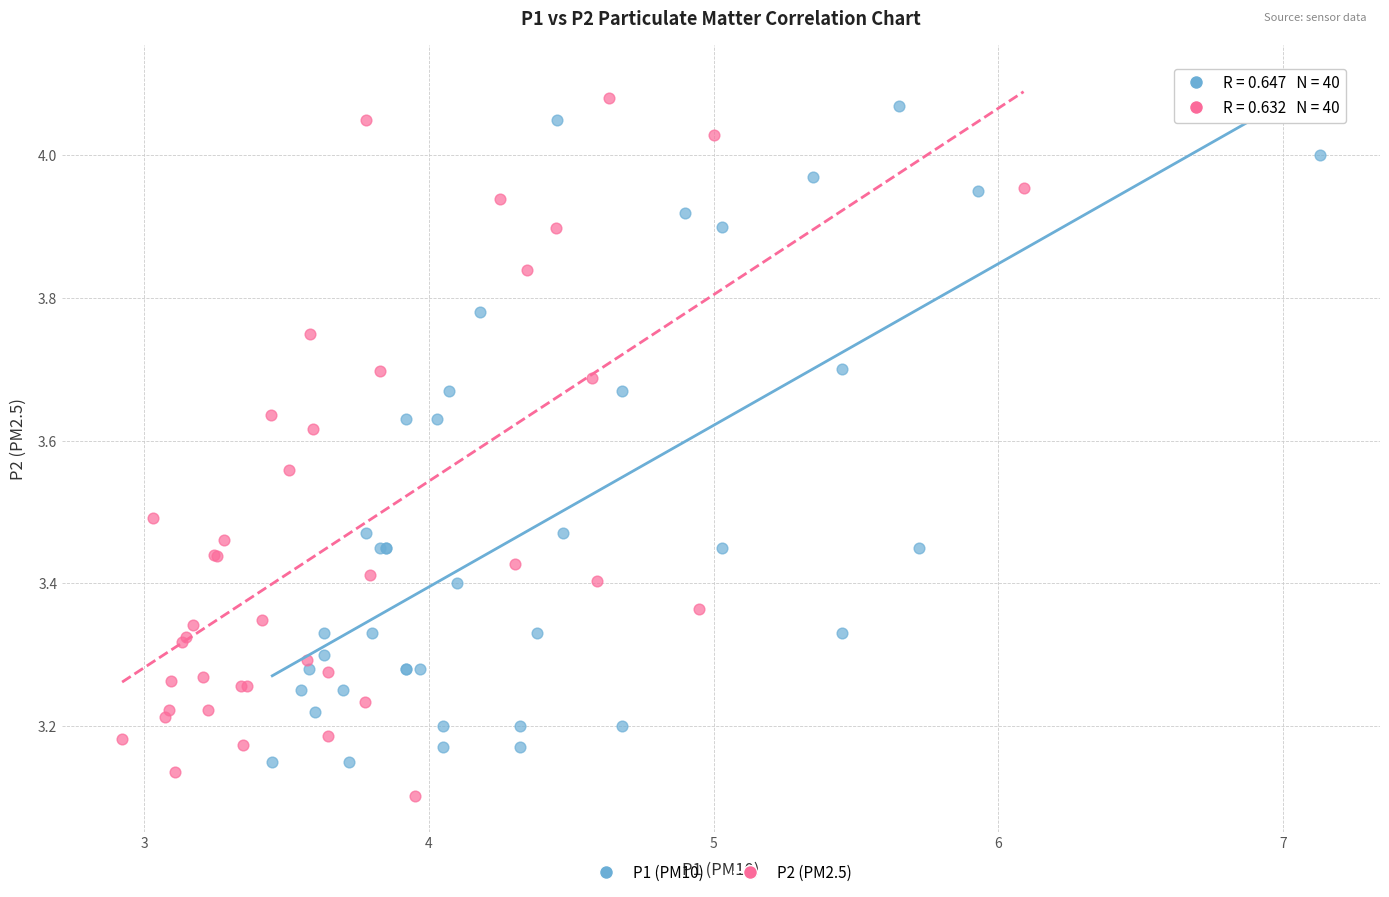

Which series reaches the minimum Y coordinate?

P2 (PM2.5)